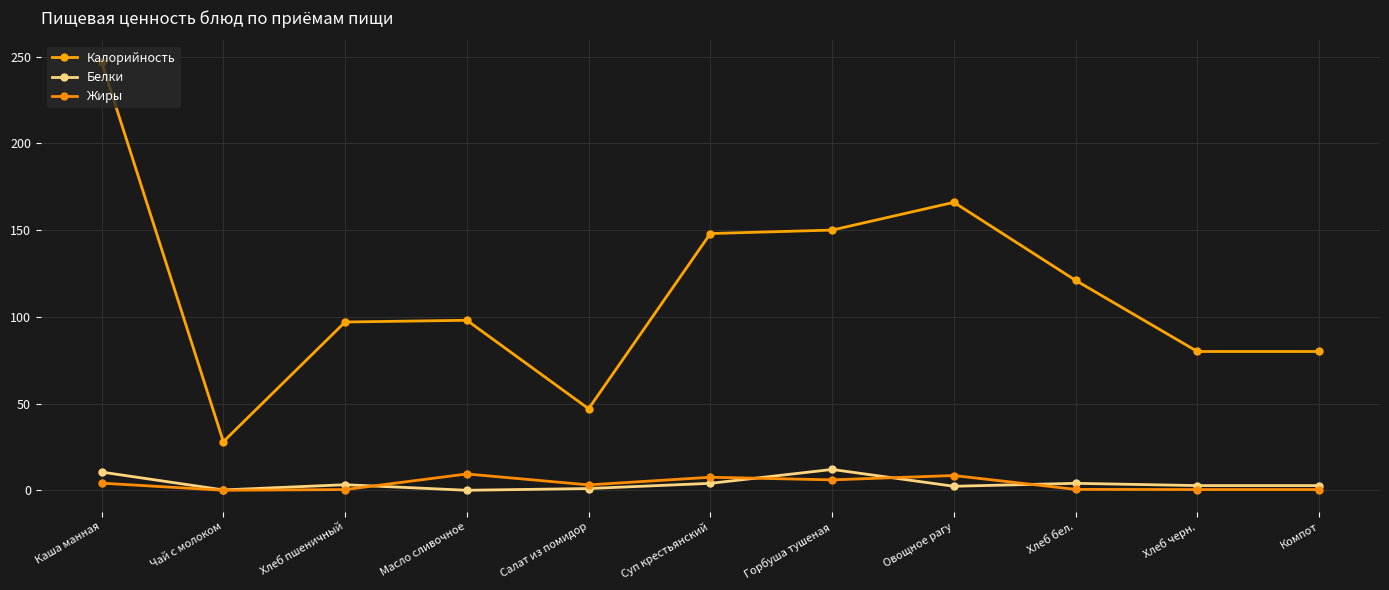

Count the number of data series in this chart.

3